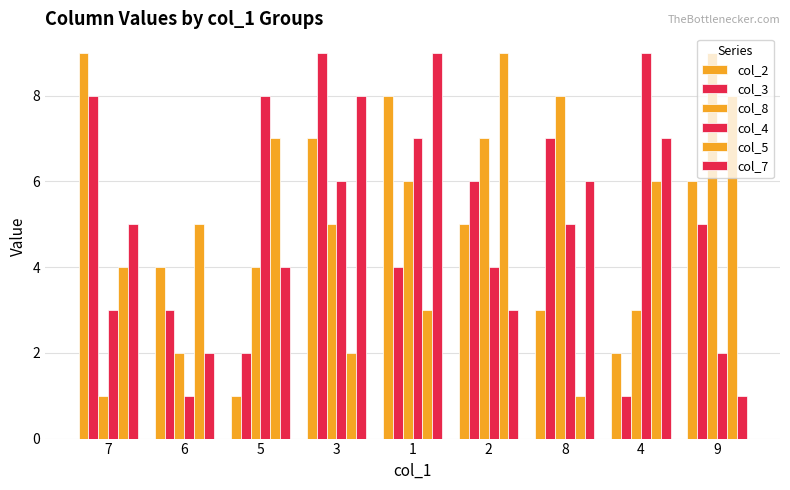

How many values in the col_7 series are below 5?

4